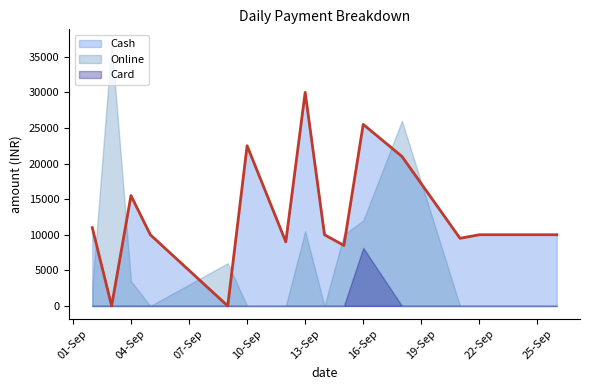

Which series ends up on top after the final intersection of Online and Cash?

Cash